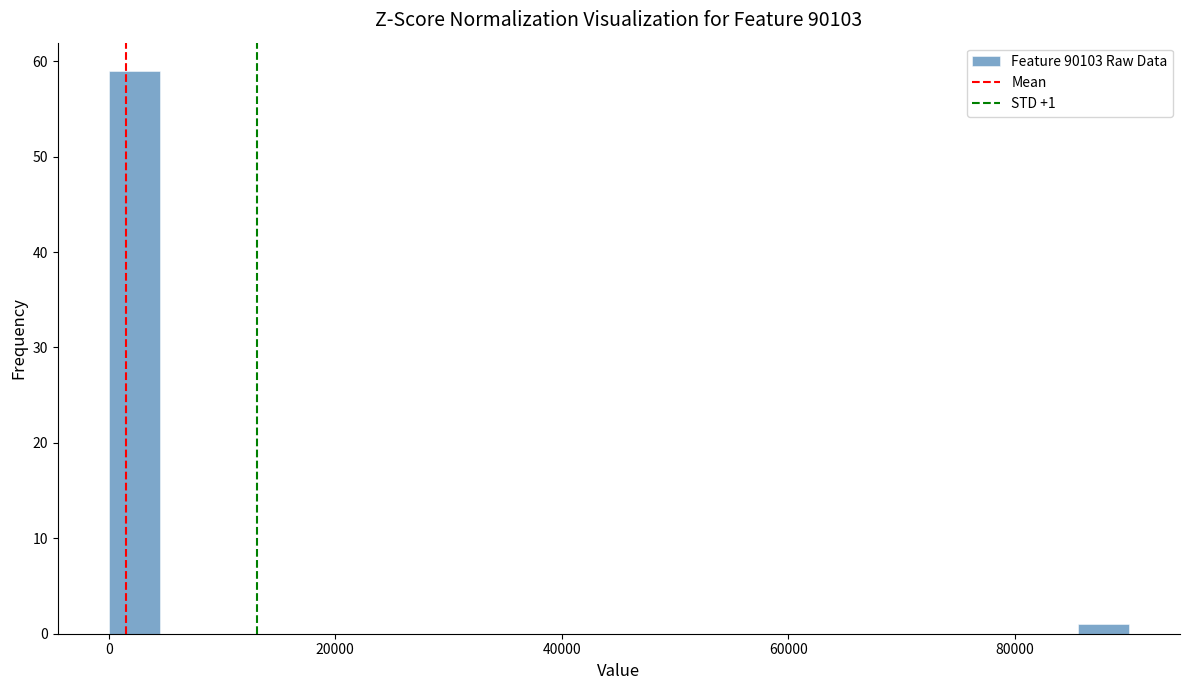

Read against the x-axis, roughly where is the centre of the tallest bar?

2000